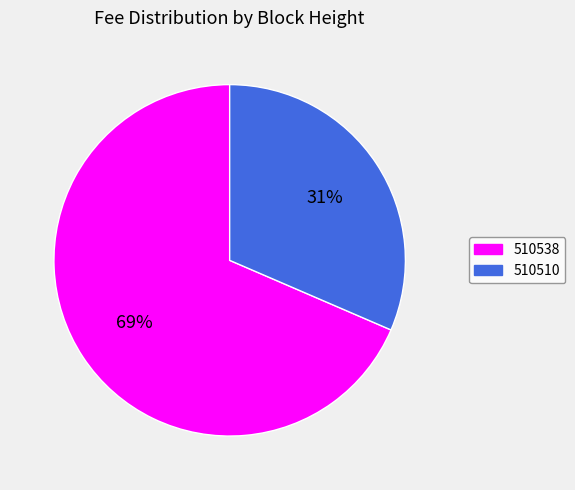

Count the number of slices in the pie.

2